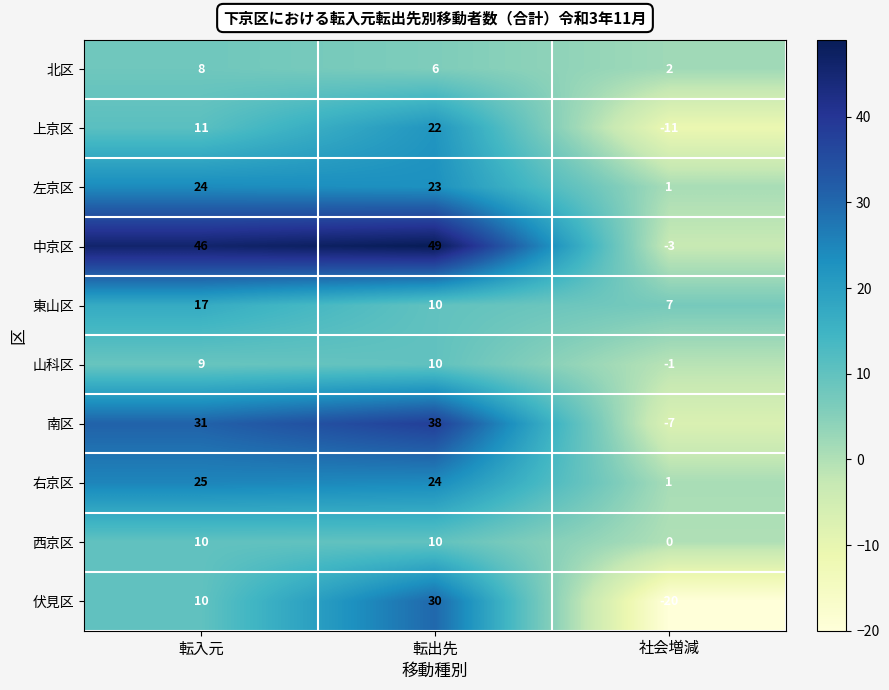

Which label corresponds to the largest value in the chart?

転出先